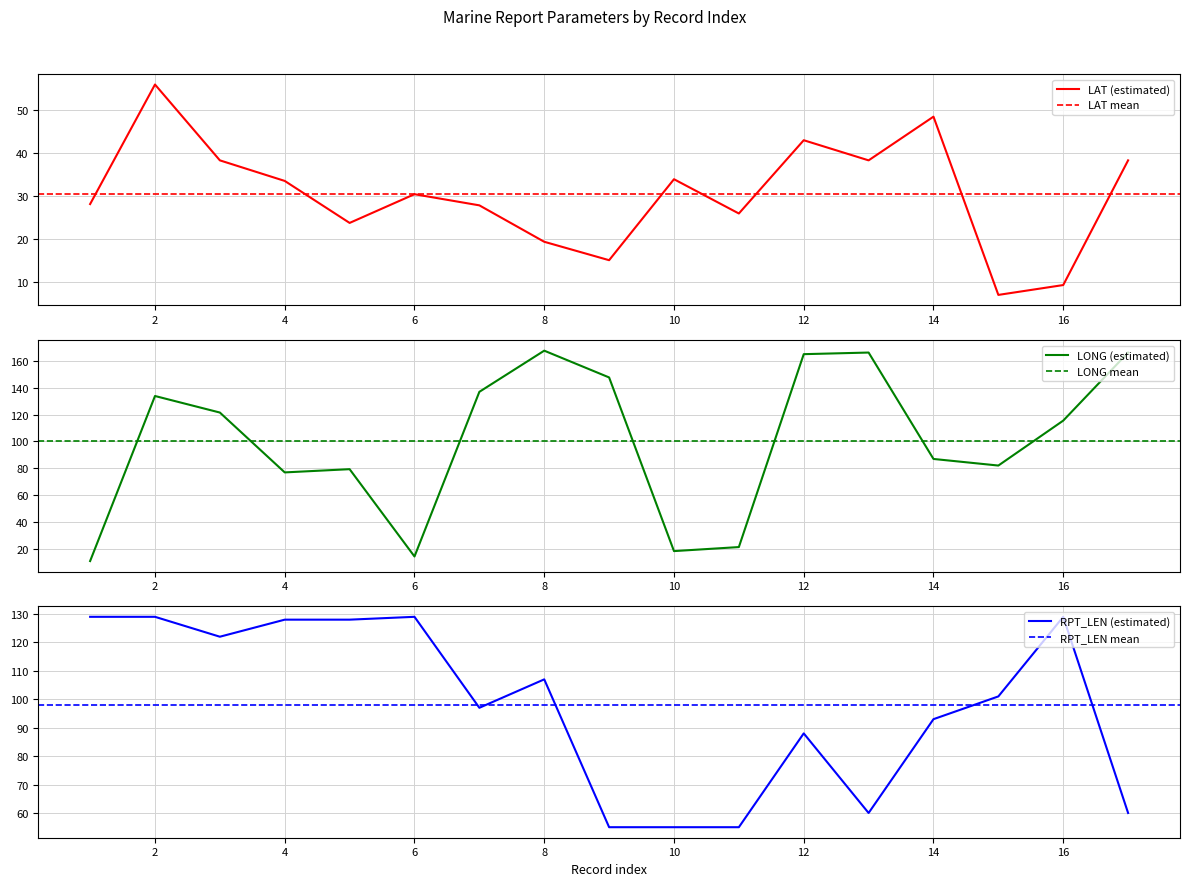

Which label corresponds to the largest value in the chart?

8